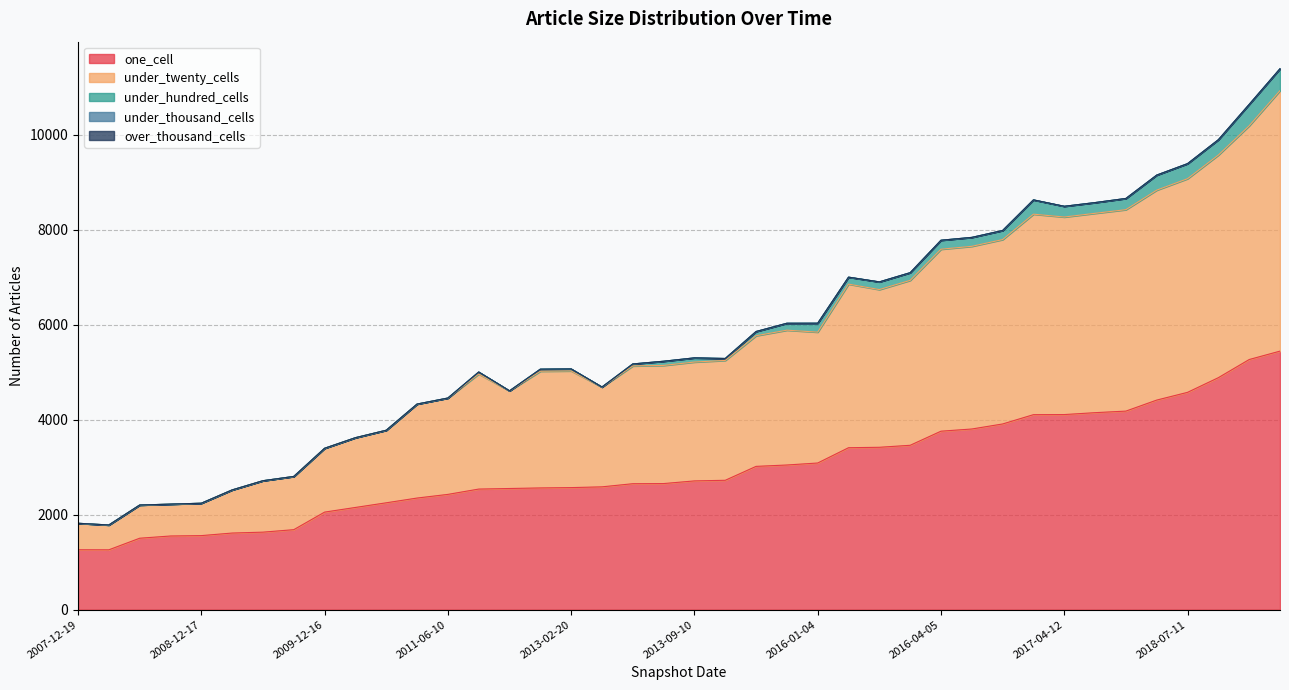

What is the difference between the maximum and minimum values in the under_twenty_cells series?

4963